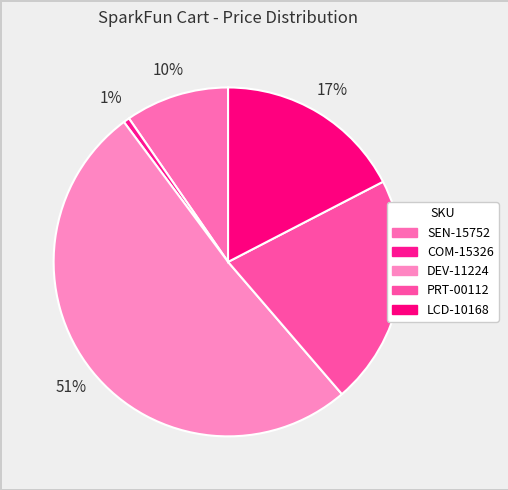

To the nearest percent, what is the average slice percentage?

20%